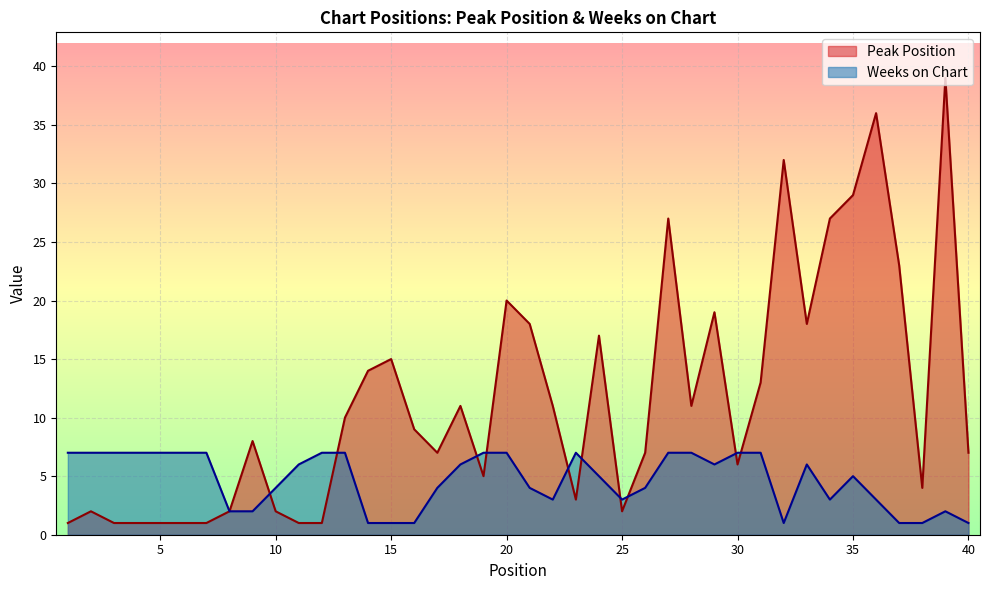

Which series changed the most between 33 and 34?

Peak Position